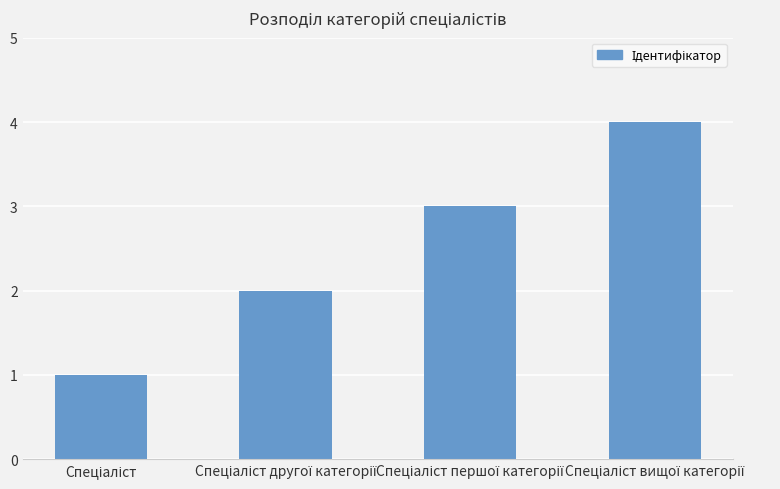

What is the difference between the second highest and second lowest values?

1